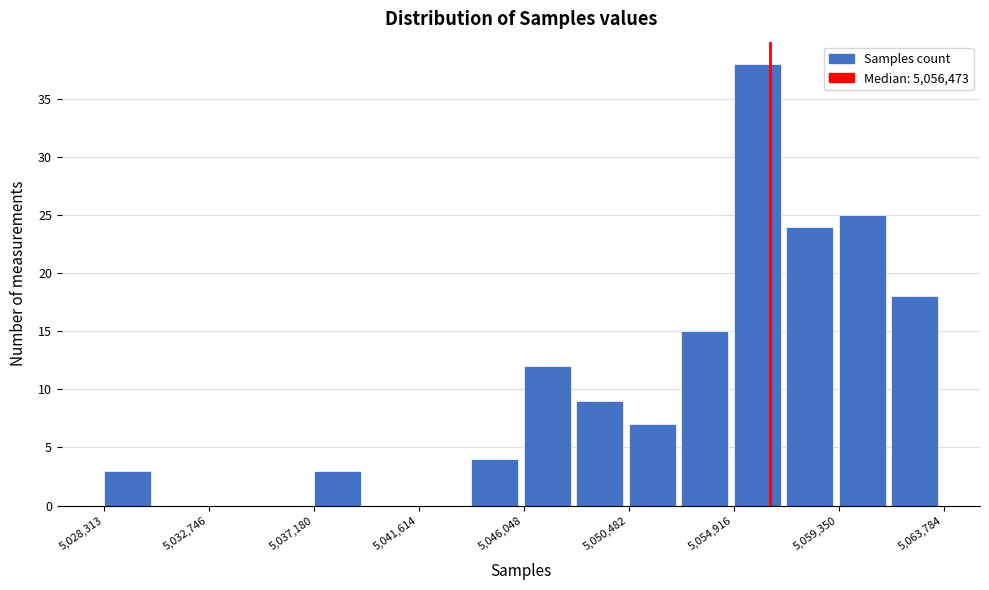

Reading left to right, list every bar in this chart as the range it spans on the x-axis followed by its height. Neither the bar edges nor the heights are printed on the chart, so give them approximately, as read against the axes.

5028500 to 5030500: 3
5030500 to 5032500: 0
5032500 to 5035000: 0
5035000 to 5037000: 0
5037000 to 5039500: 3
5039500 to 5041500: 0
5041500 to 5044000: 0
5044000 to 5046000: 4
5046000 to 5048500: 12
5048500 to 5050500: 9
5050500 to 5052500: 7
5052500 to 5055000: 15
5055000 to 5057000: 38
5057000 to 5059500: 24
5059500 to 5061500: 25
5061500 to 5064000: 18